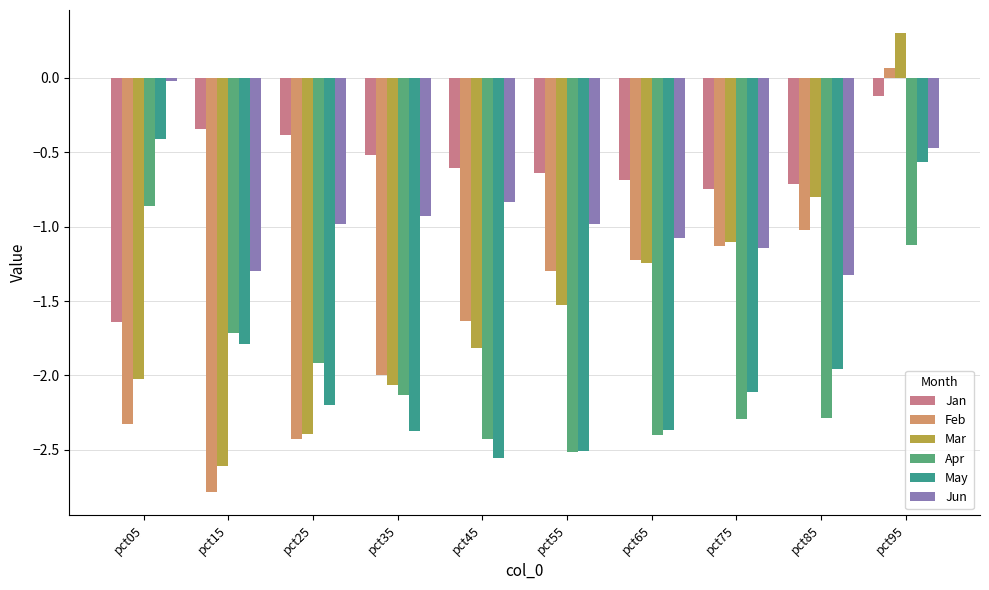

Is it true that Apr equals -1.0 at pct25?

False